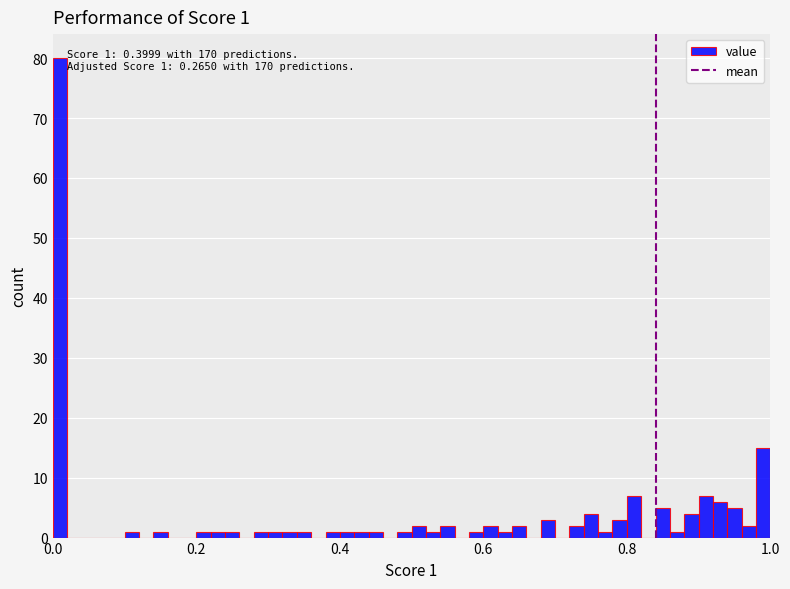

Read against the x-axis, roughly where is the centre of the tallest bar?

0.02